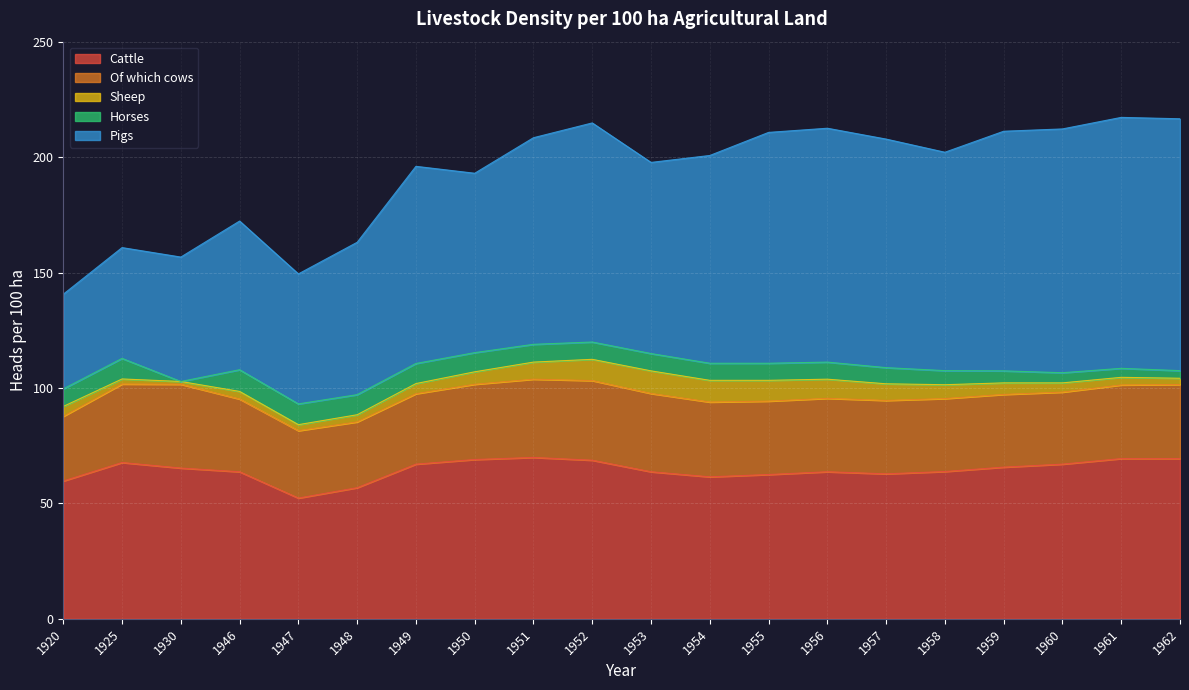

Where do Pigs and Cattle first cross each other?

1930 and 1946